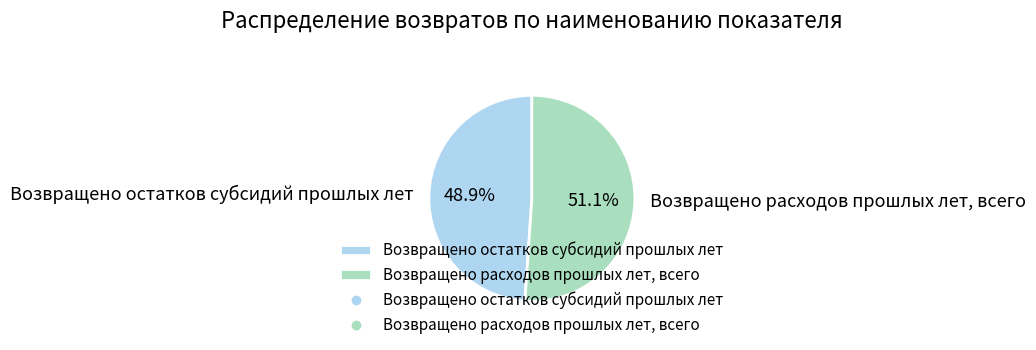

To the nearest percent, what percentage of the pie is Возвращено расходов прошлых лет, всего?

51%